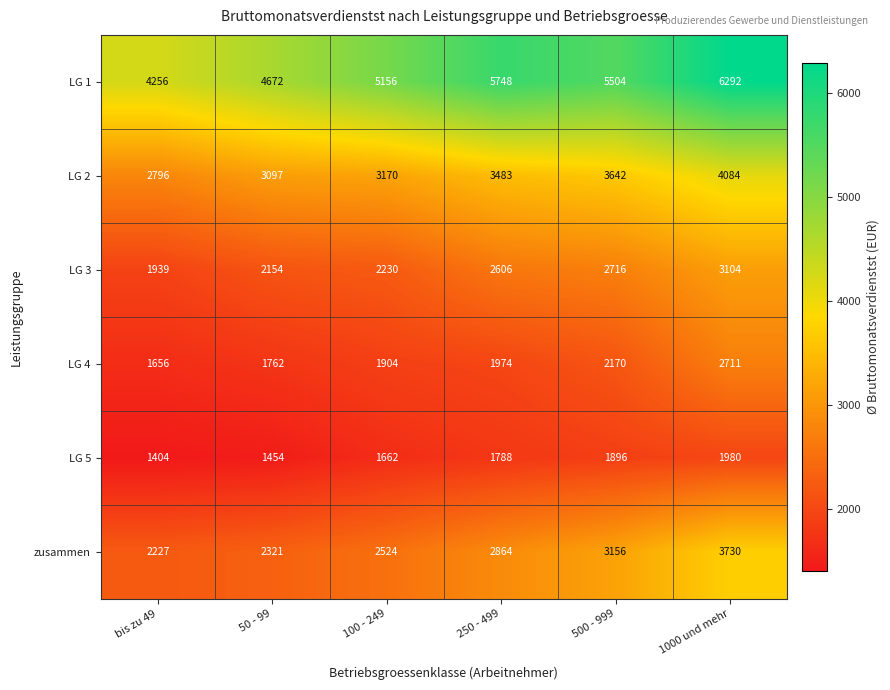

Which series changed the most between bis zu 49 and 100 - 249?

LG 1